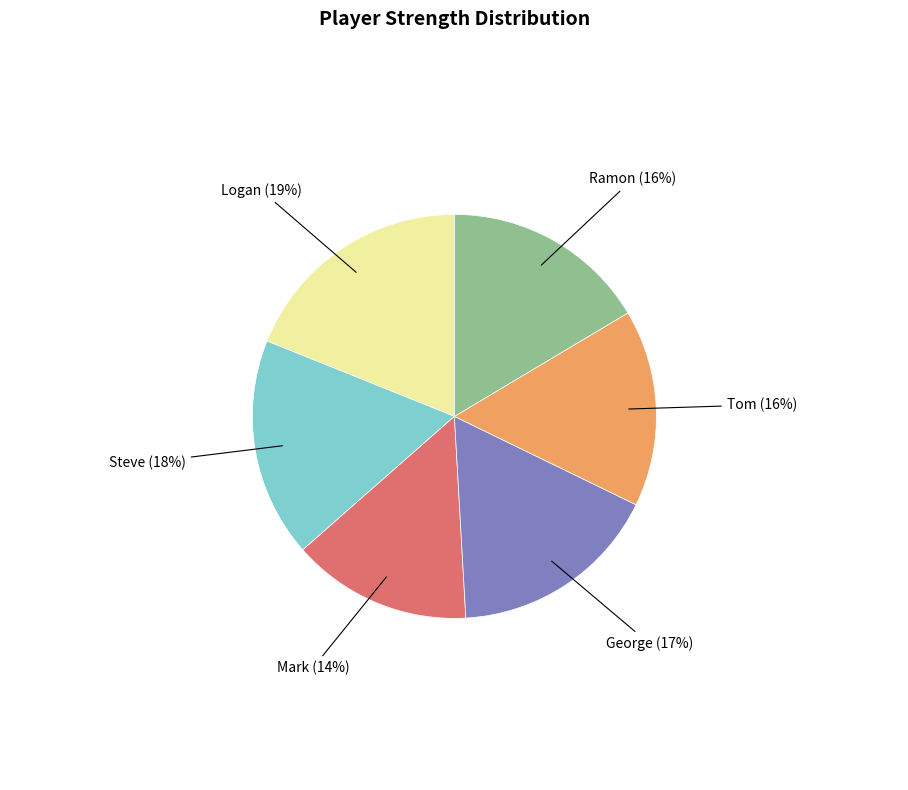

Is it true that Ramon is 9% of the pie?

False